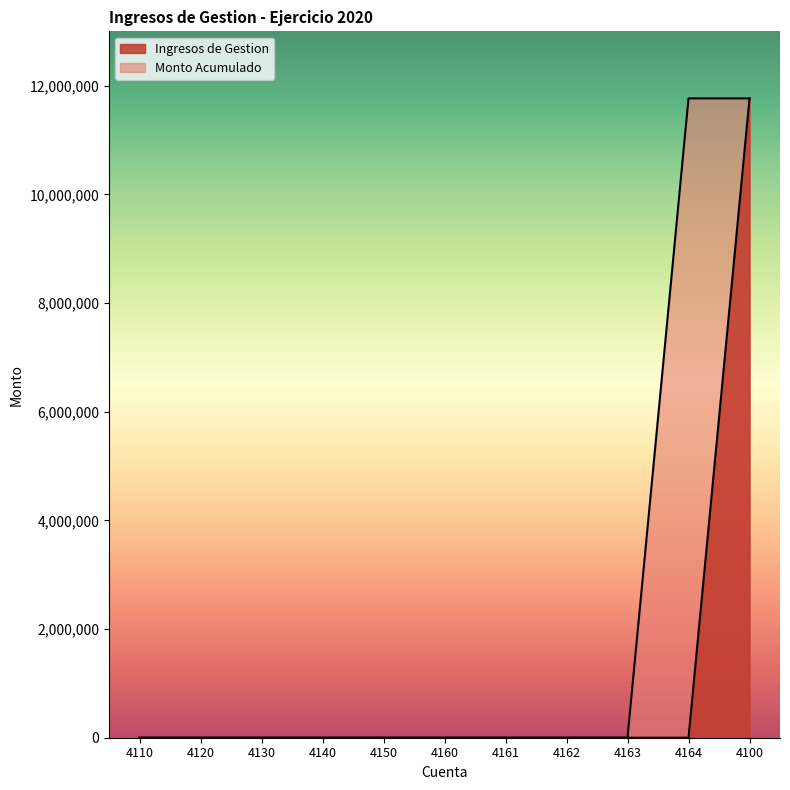

Does the chart display data point markers on the line(s)?

No